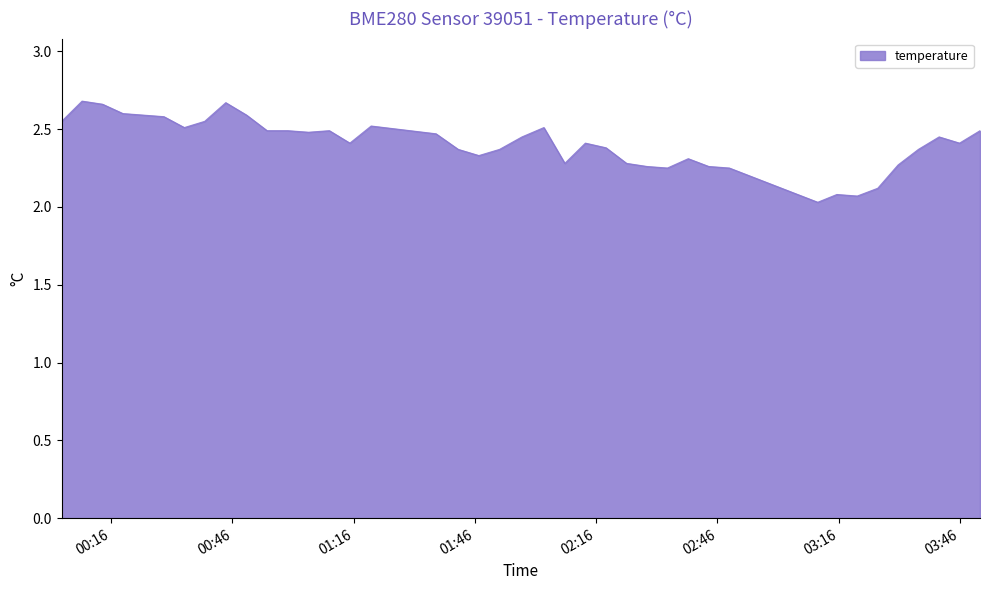

What is the smallest value displayed?

2.0